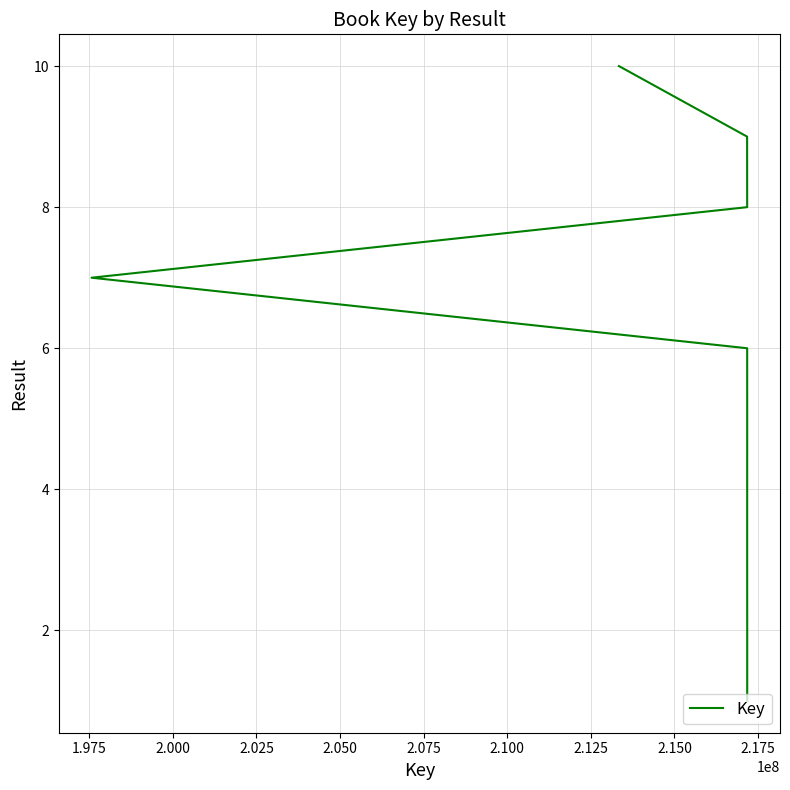

What is the value of the 5th point from the left?

5